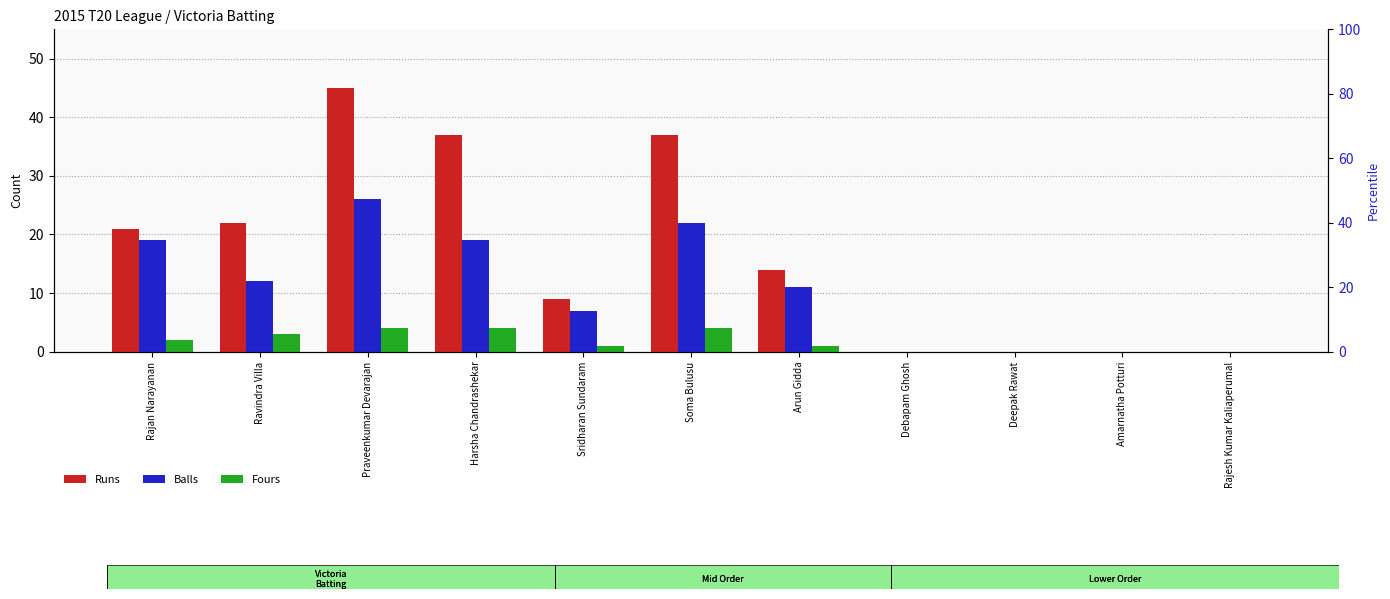

What is the label of the 8th bar from the left?

Debapam Ghosh